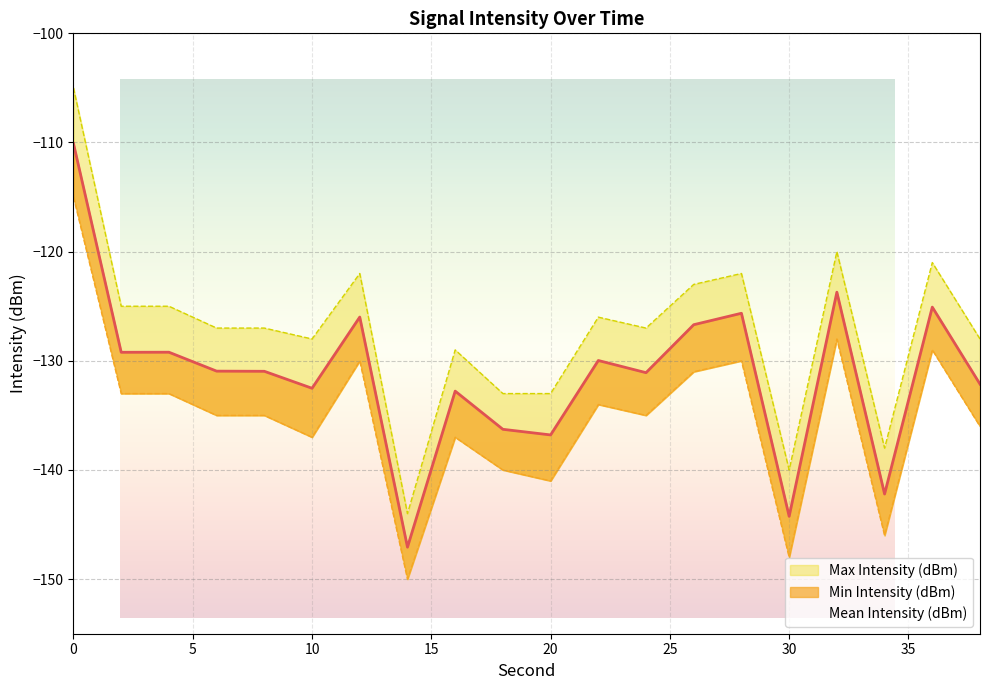

Reading right to left, extract all data points from this chart.

Mean Intensity (dBm): 38=-132.1	36=-125.1	34=-142.2	32=-123.7	30=-144.2	28=-125.6	26=-126.7	24=-131.1	22=-130.0	20=-136.8	18=-136.3	16=-132.8	14=-147.1	12=-126.0	10=-132.5	8=-131.0	6=-130.9	4=-129.2	2=-129.2	0=-110.1
Min Intensity (dBm): 38=-136.0	36=-129.0	34=-146.0	32=-128.0	30=-148.0	28=-130.0	26=-131.0	24=-135.0	22=-134.0	20=-141.0	18=-140.0	16=-137.0	14=-150.0	12=-130.0	10=-137.0	8=-135.0	6=-135.0	4=-133.0	2=-133.0	0=-115.0
Max Intensity (dBm): 38=-128.0	36=-121.0	34=-138.0	32=-120.0	30=-140.0	28=-122.0	26=-123.0	24=-127.0	22=-126.0	20=-133.0	18=-133.0	16=-129.0	14=-144.0	12=-122.0	10=-128.0	8=-127.0	6=-127.0	4=-125.0	2=-125.0	0=-105.0